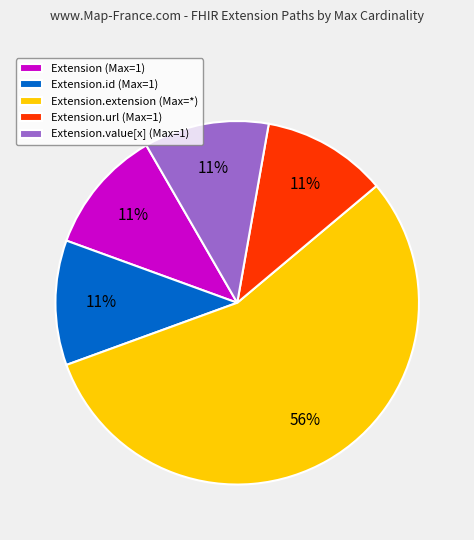

To the nearest percent, what is the average slice percentage?

20%